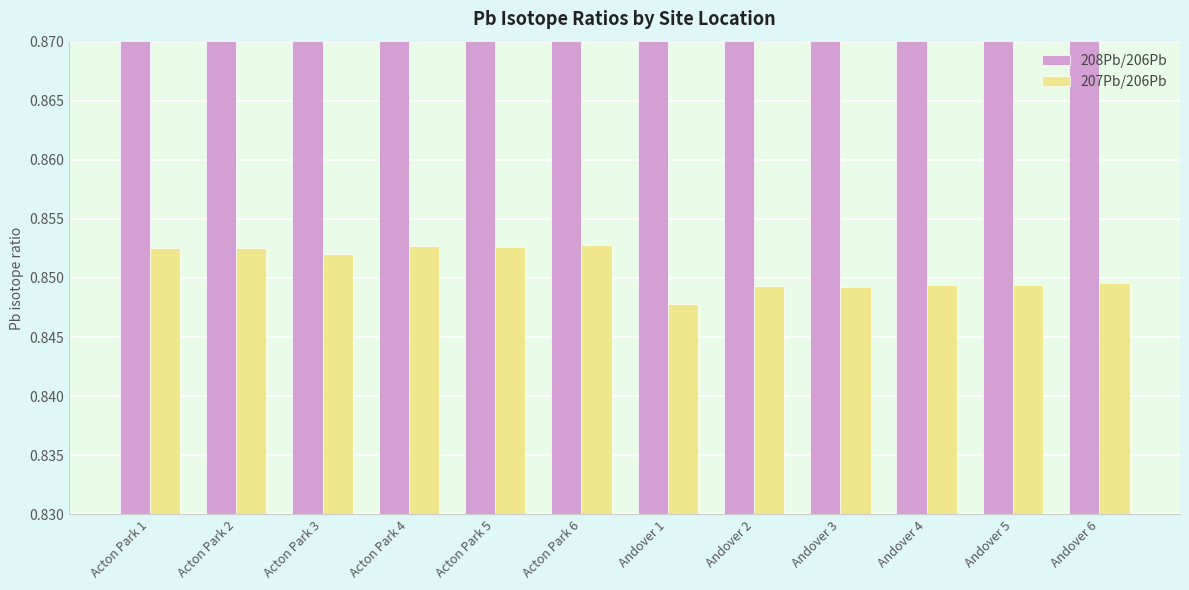

What is the sum of all 208Pb/206Pb values?

25.1